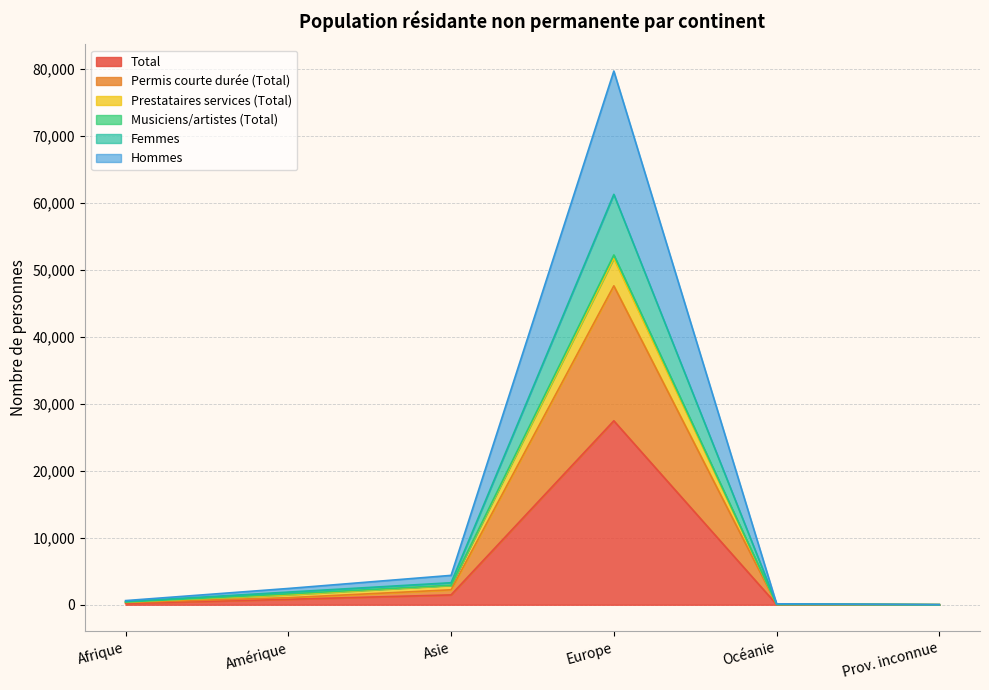

True or false: Permis courte durée (Total) and Musiciens/artistes (Total) cross at least once.

False